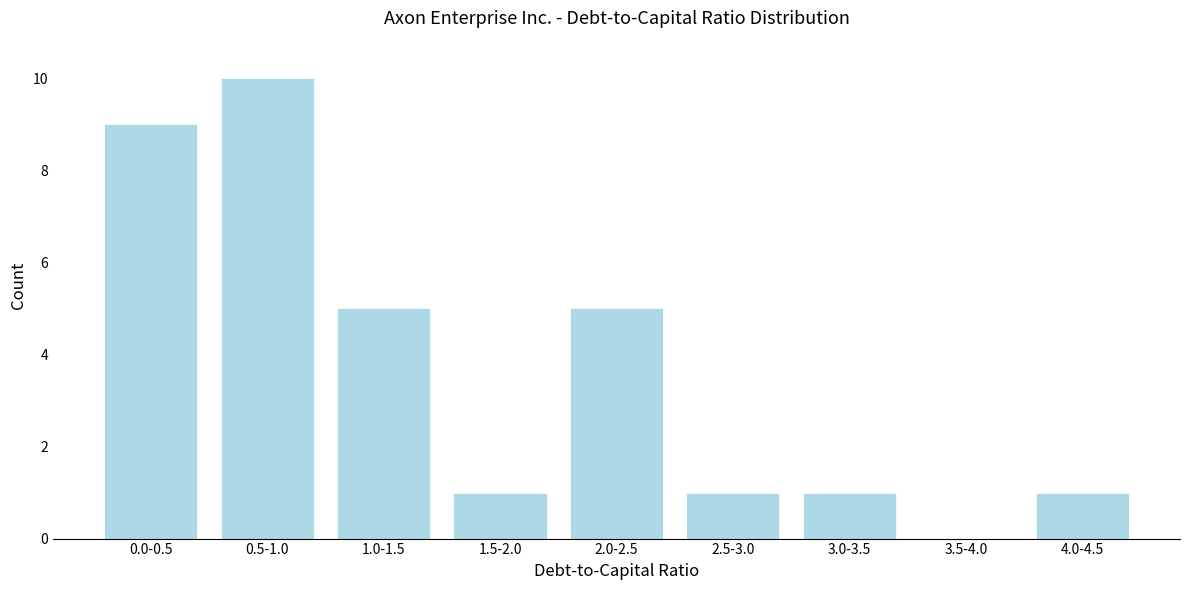

Reading left to right, list all the values displayed in this chart.

0.0-0.5=9	0.5-1.0=10	1.0-1.5=5	1.5-2.0=1	2.0-2.5=5	2.5-3.0=1	3.0-3.5=1	3.5-4.0=0	4.0-4.5=1